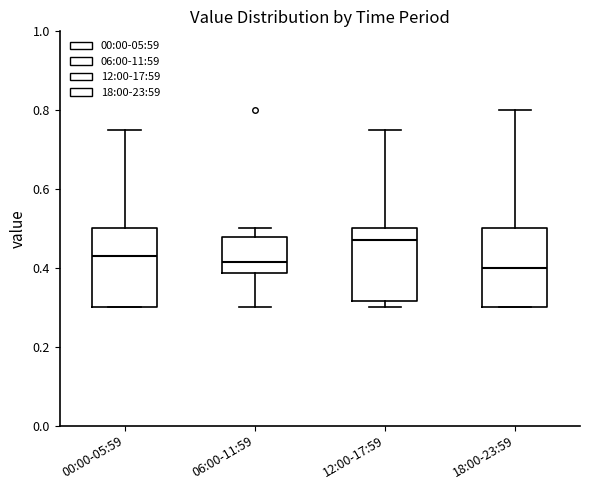

Reading left to right, transcribe this box plot: for each box, give where its median line is, the range the box spans, and where its two whiskers end, as read against the y-axis. The values are not printed on the chart, so give them approximately, as read against the axis.

00:00-05:59: median 0.44, box 0.30 to 0.50, whiskers 0.30 to 0.76
06:00-11:59: median 0.42, box 0.38 to 0.48, whiskers 0.30 to 0.50
12:00-17:59: median 0.48, box 0.32 to 0.50, whiskers 0.30 to 0.76
18:00-23:59: median 0.40, box 0.30 to 0.50, whiskers 0.30 to 0.80